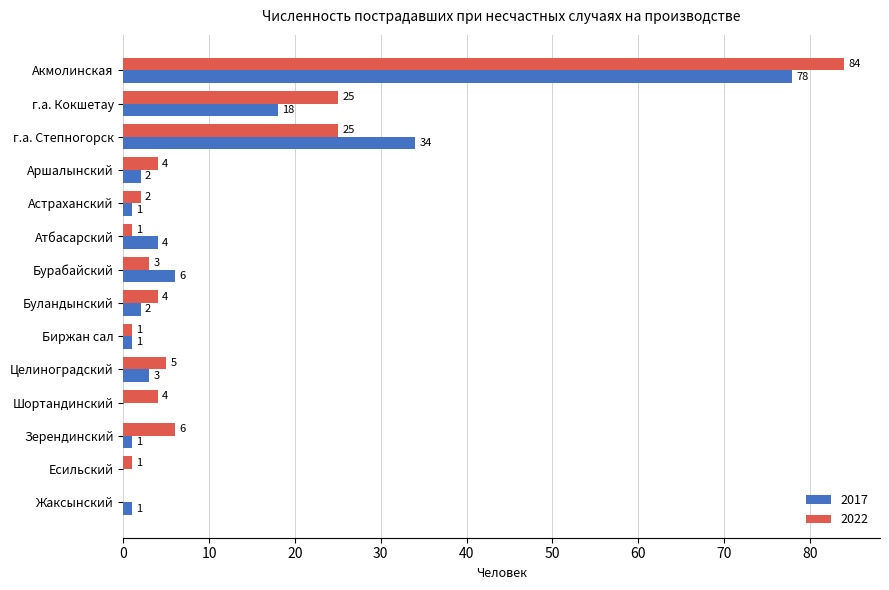

What is the highest value of the 2017 series?

78